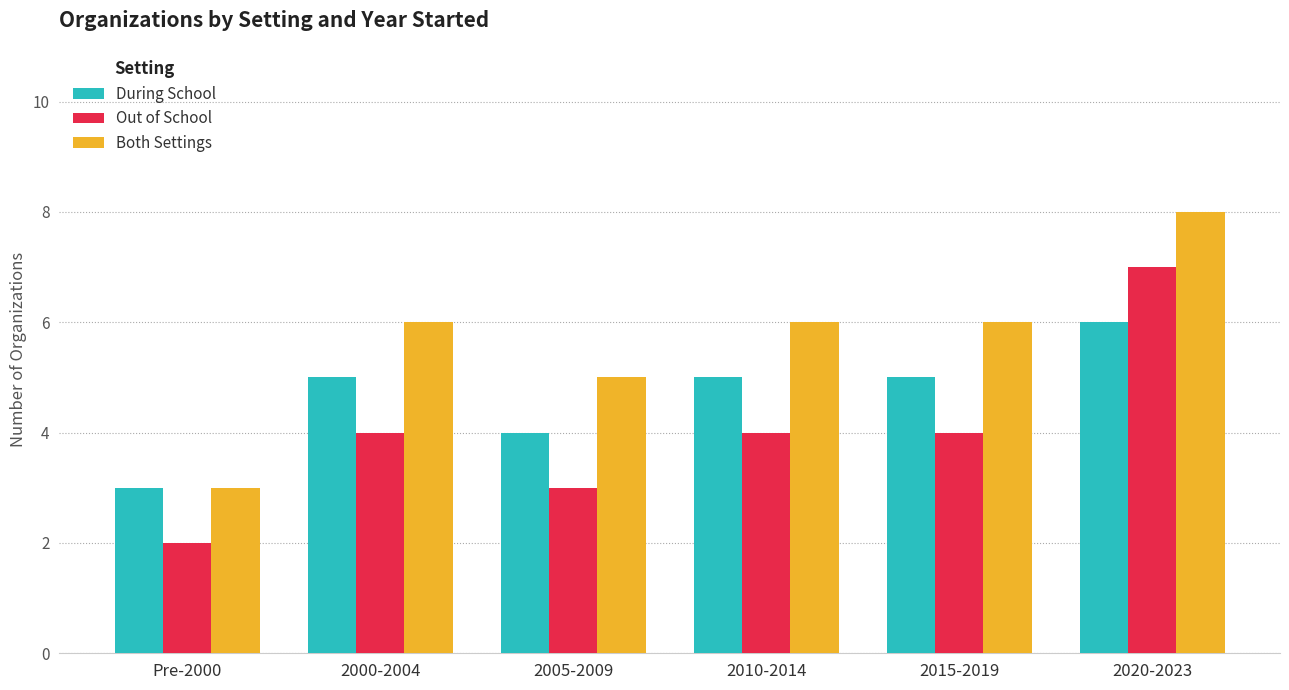

What is the average value of the Out of School series?

4